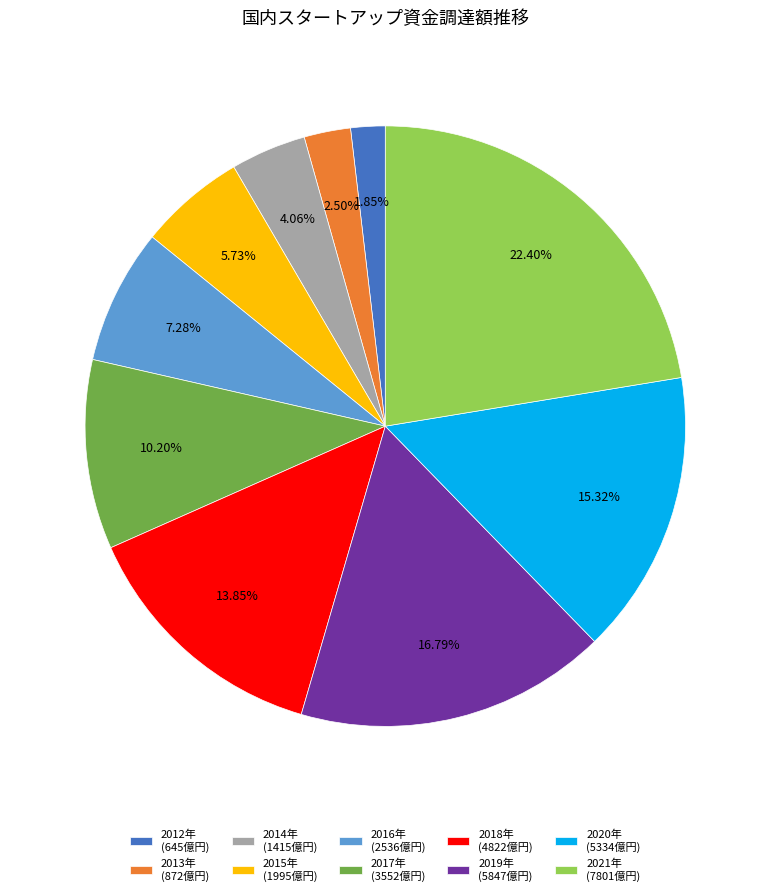

To the nearest percent, what percentage of the pie is 2021年?

22%